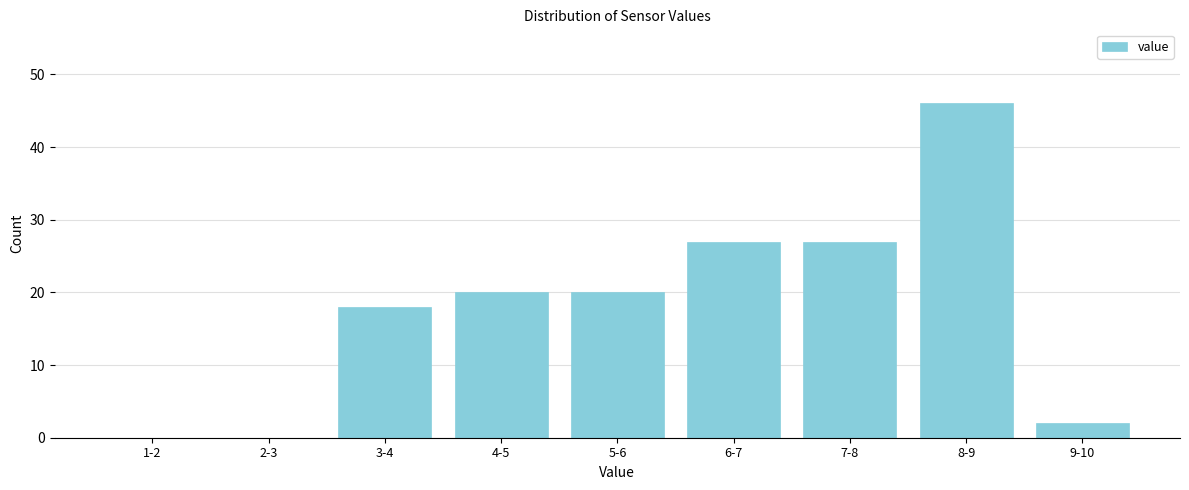

Reading right to left, what are all the values shown in this chart?

9-10=2	8-9=46	7-8=27	6-7=27	5-6=20	4-5=20	3-4=18	2-3=0	1-2=0